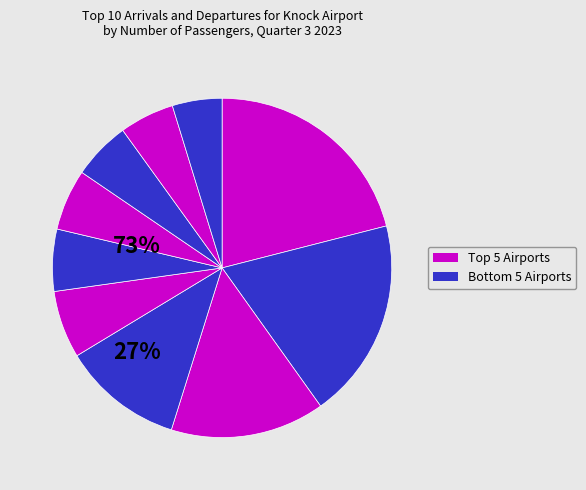

How many segments does this pie chart have?

10